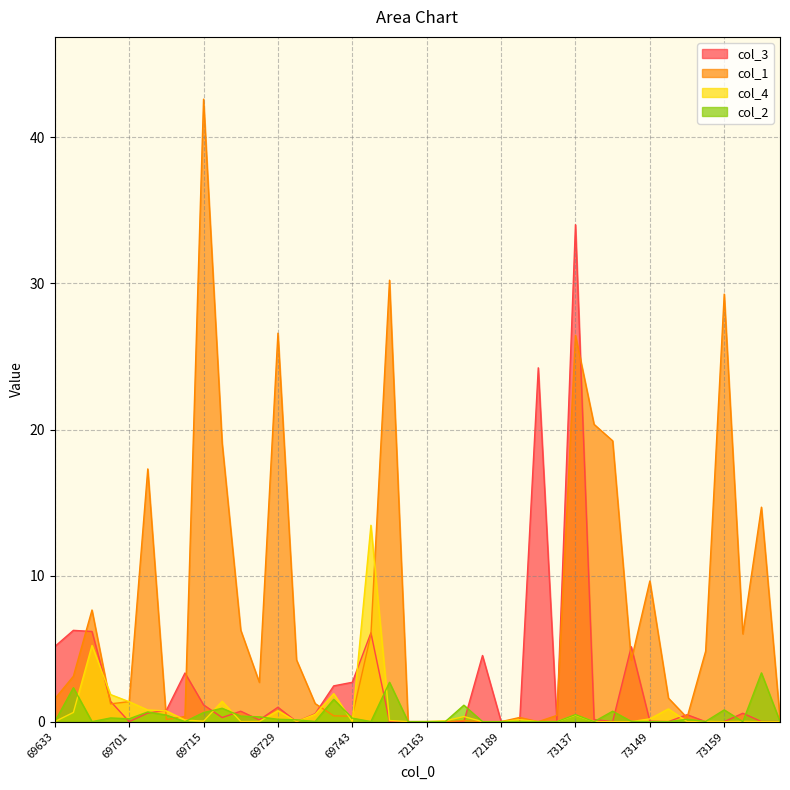

Rank the series at 73141 from highest to lowest value.

col_1, col_3, col_4, col_2